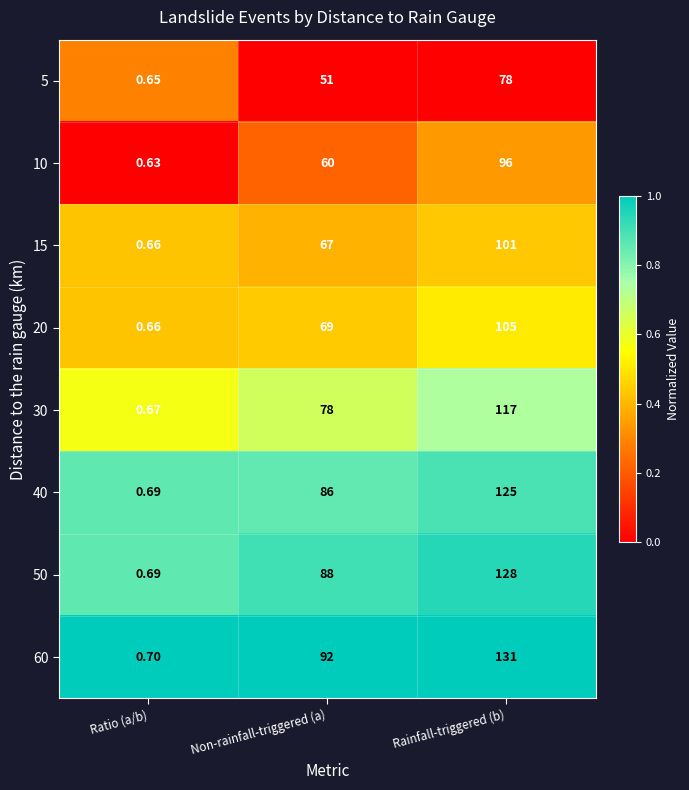

Is the value of 50 at Ratio (a/b) greater than the value of 5 at Ratio (a/b)?

Yes